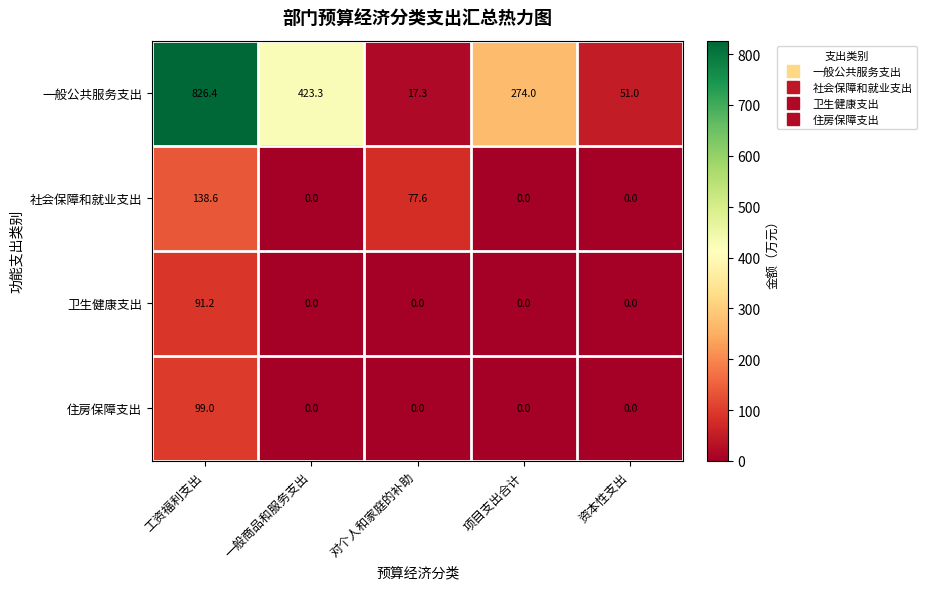

What is the difference between the 社会保障和就业支出 values at 工资福利支出 and 对个人和家庭的补助?

61.0